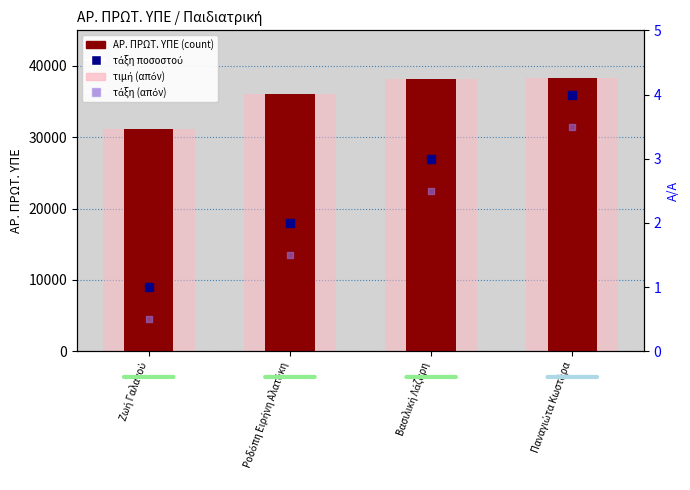

Which series reaches the maximum Y coordinate?

ΑΡ. ΠΡΩΤ. ΥΠΕ